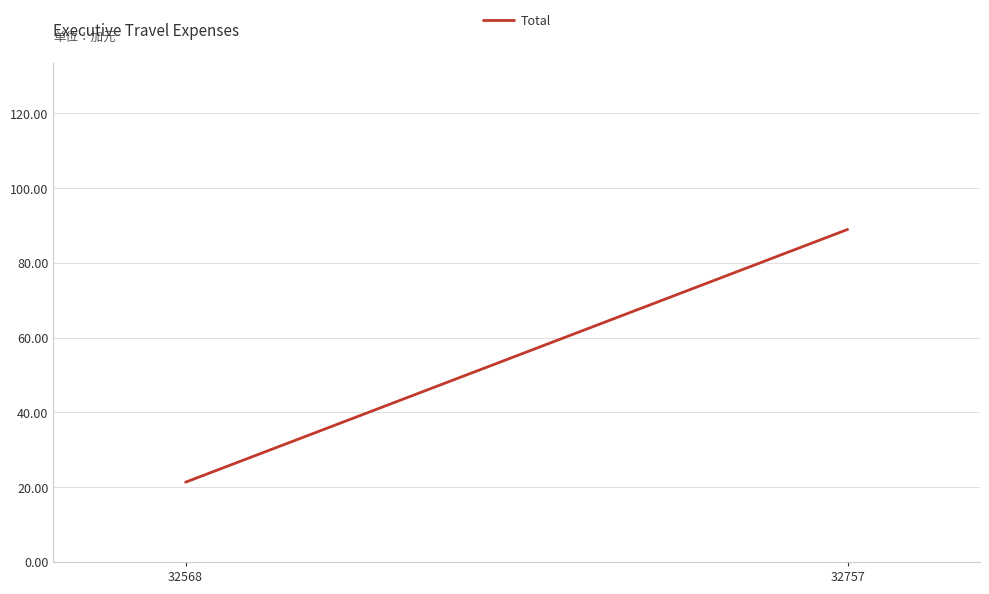

What value does the data have at 32757?

89.0